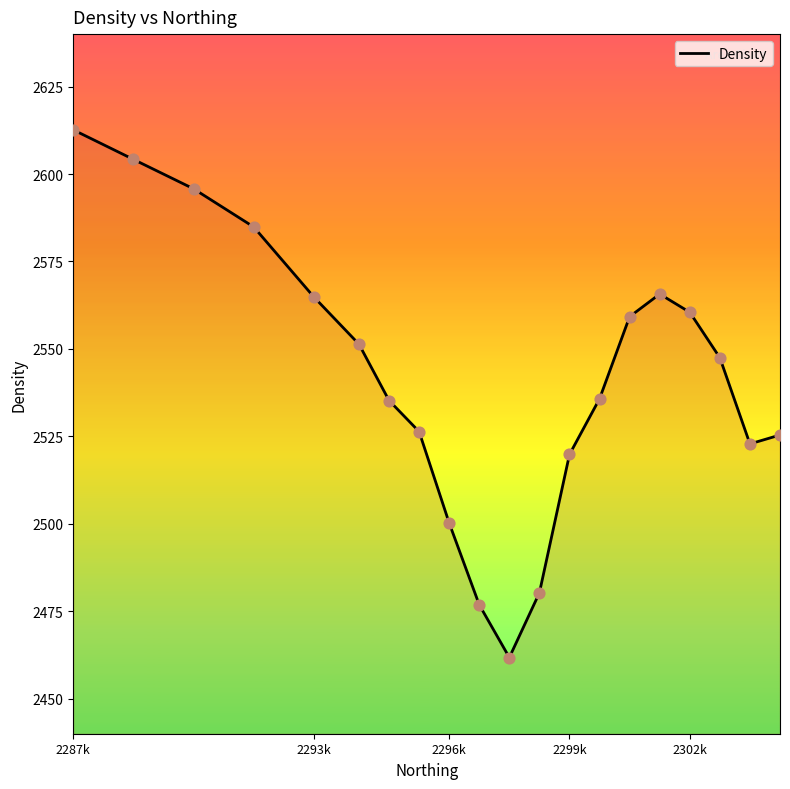

What is the greatest value displayed?

2612.6